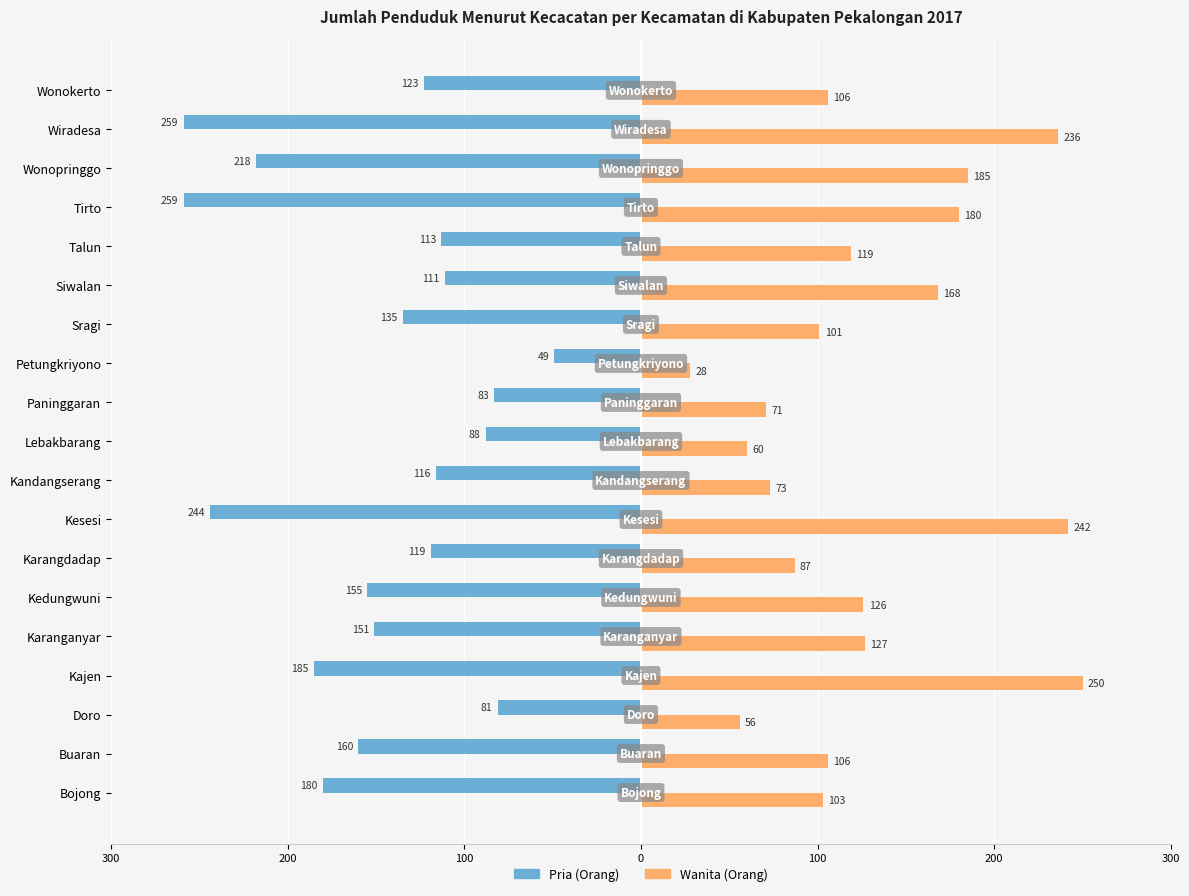

What are all the series names shown in the legend?

Pria (Orang), Wanita (Orang)